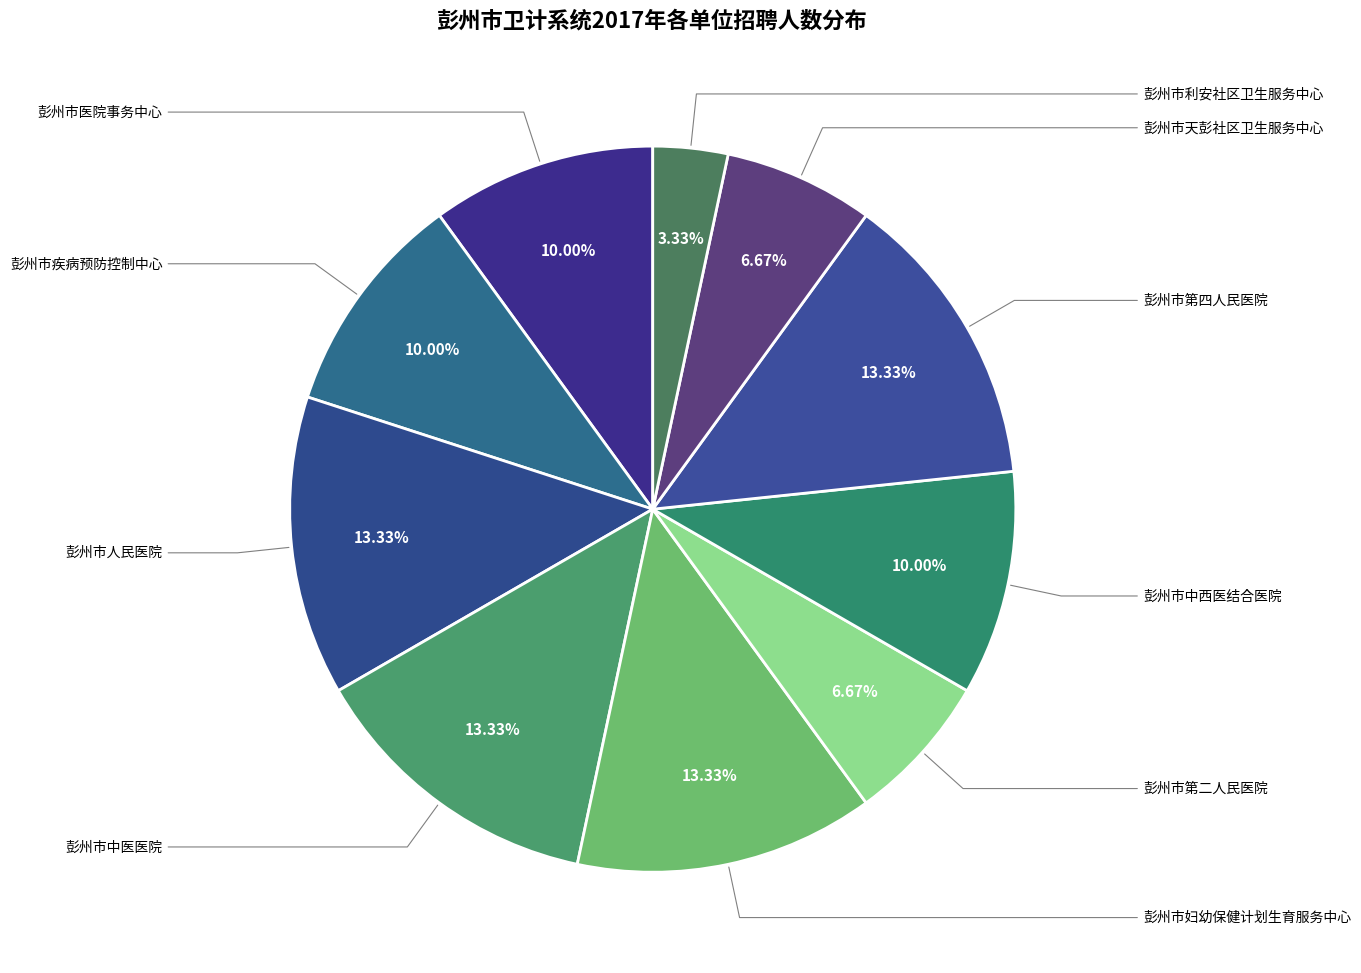

How many segments does this pie chart have?

10